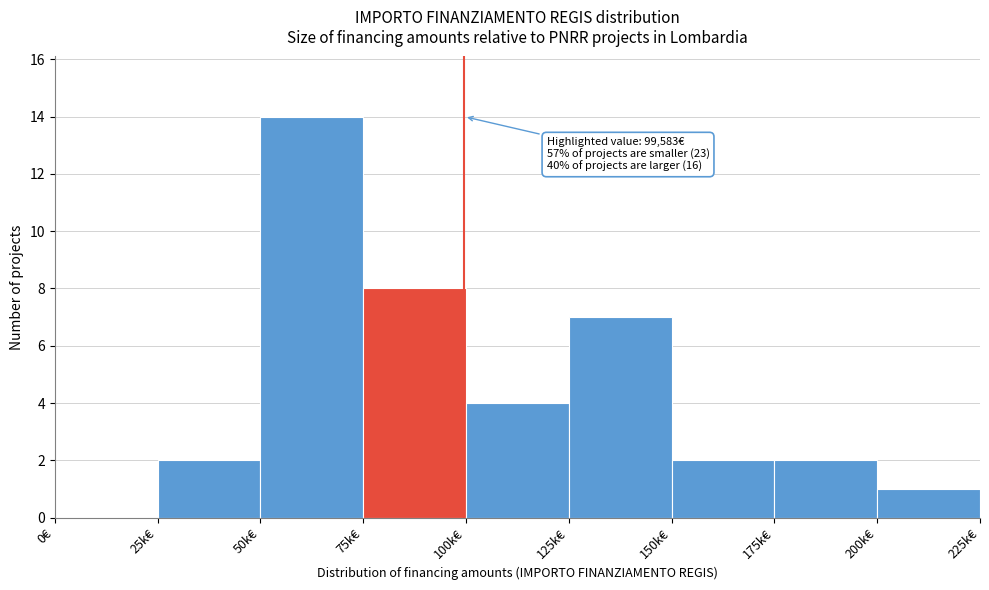

Reading right to left, extract all data points from this chart.

200k€=1	175k€=2	150k€=2	125k€=7	100k€=4	75k€=8	50k€=14	25k€=2	0€=0